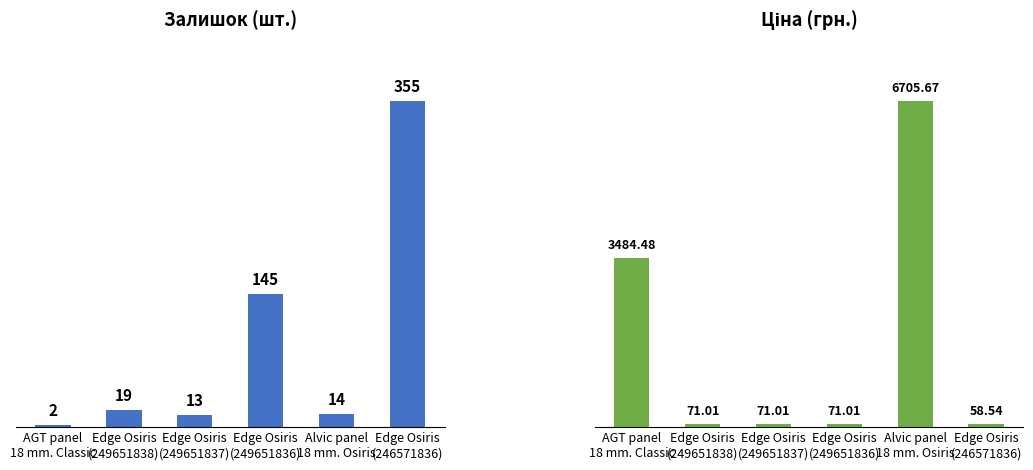

What is the minimum value for Залишок?

2.0